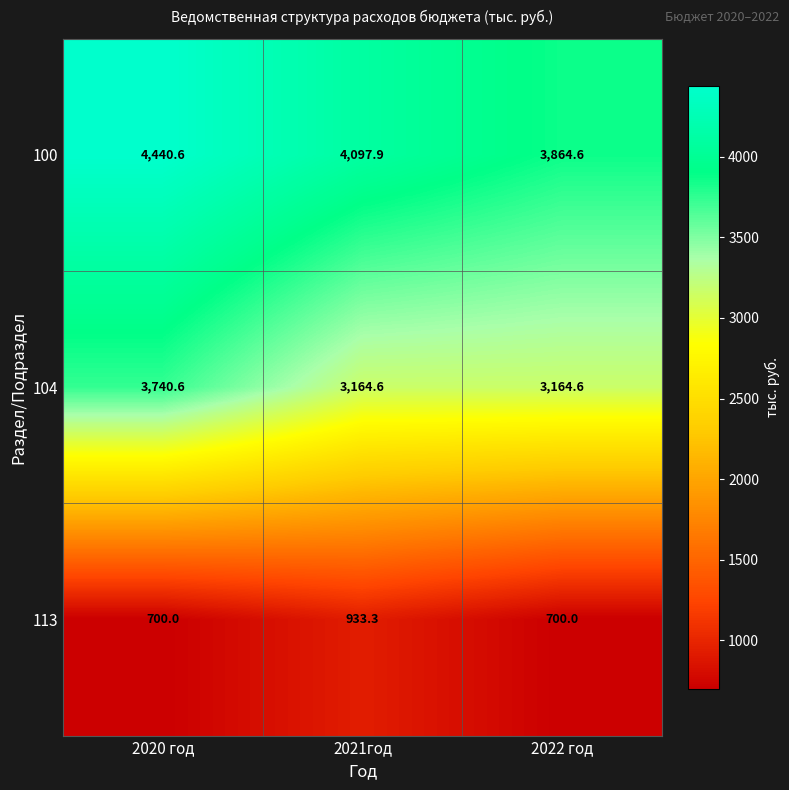

What is the total value across all series at 2020 год?

8881.2